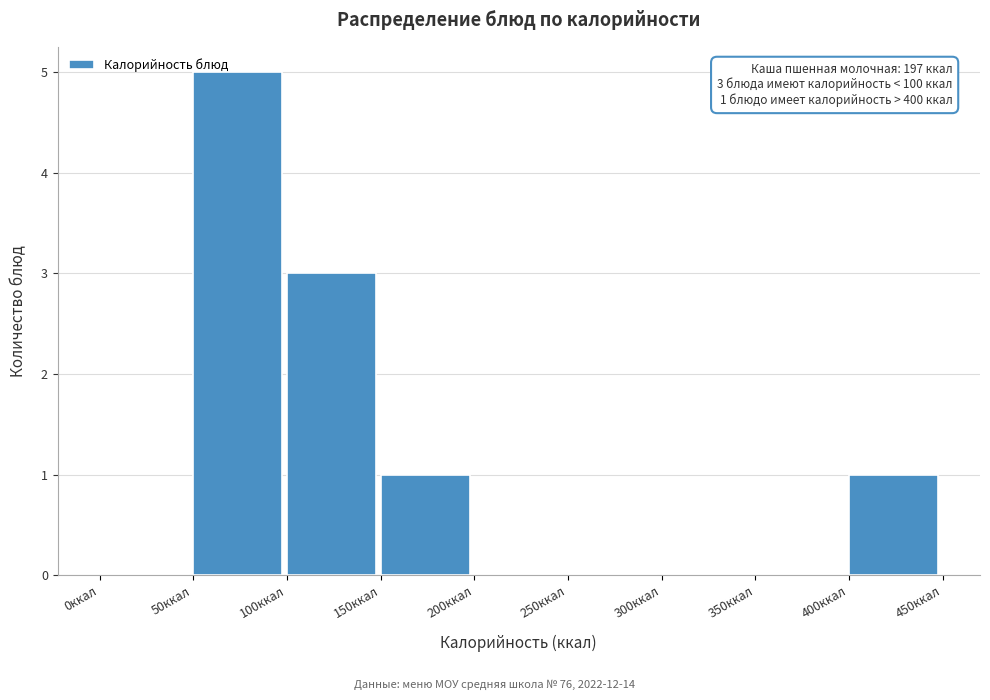

Which range on the x-axis has the tallest bar?

50 to 100